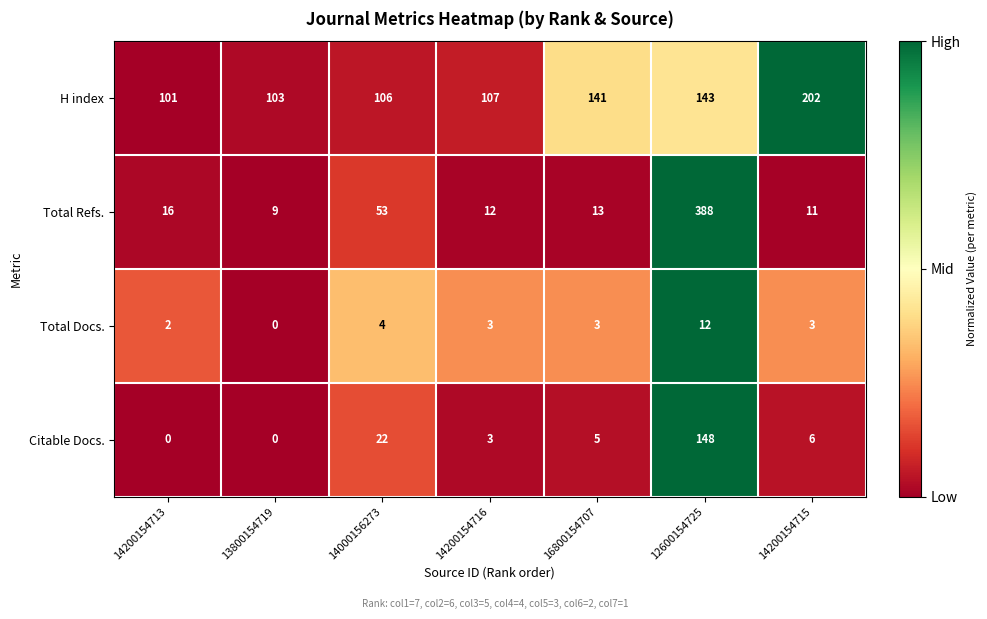

Which series has the largest total across all categories?

H index